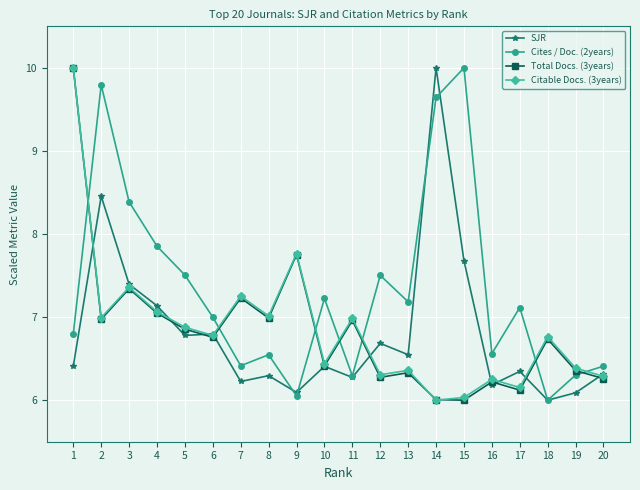

Does the chart have visible grid lines?

Yes